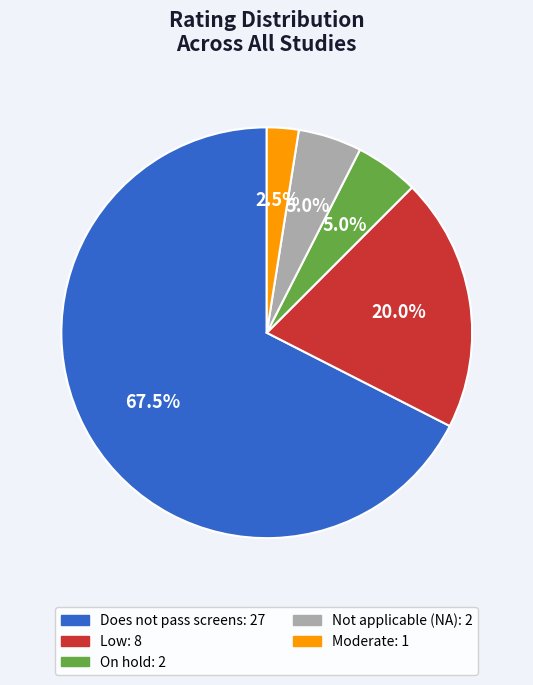

How many slices are in this pie chart?

5